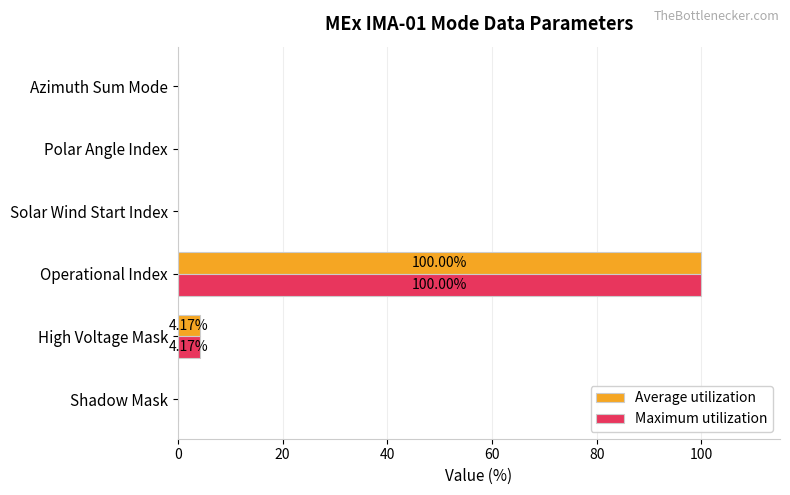

At which category is the sum across all series the highest?

Operational Index